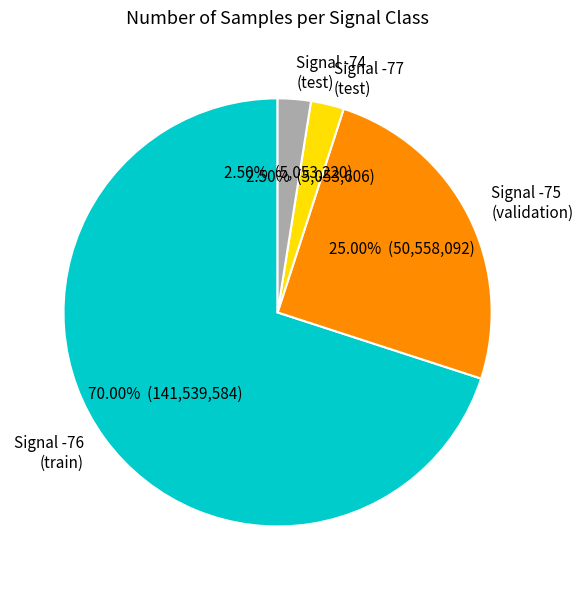

Between Signal -76 (train) and Signal -74 (test), which is larger?

Signal -76 (train)